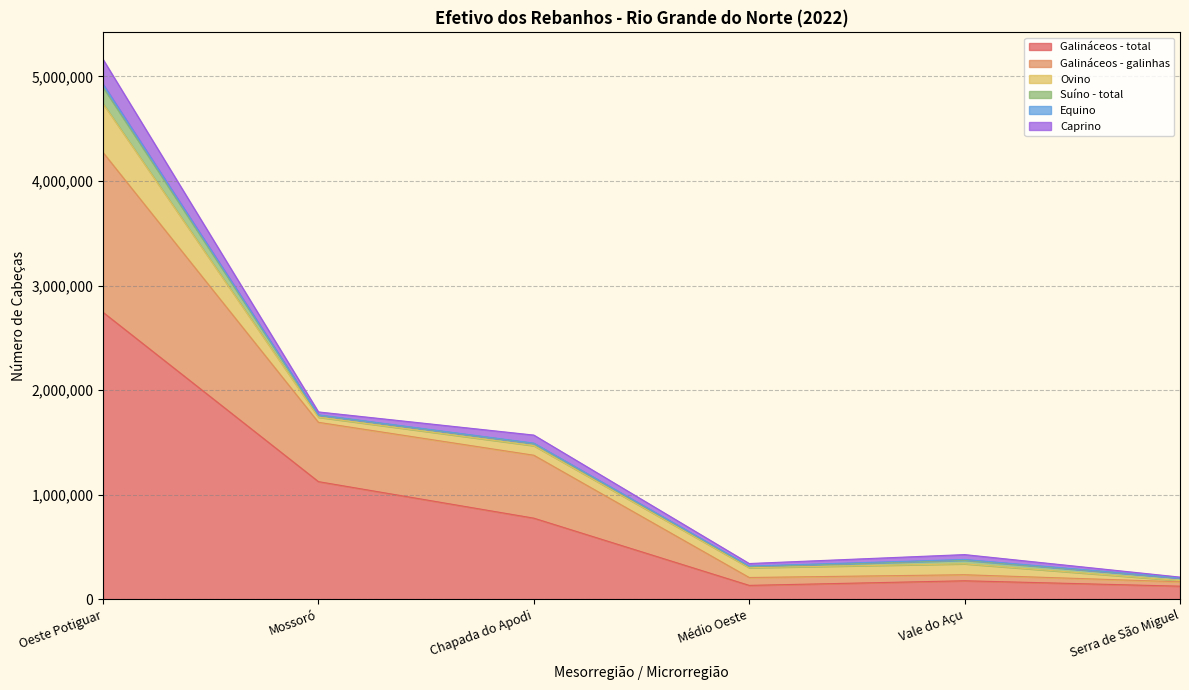

True or false: Galináceos - total and Suíno - total intersect in this chart.

False